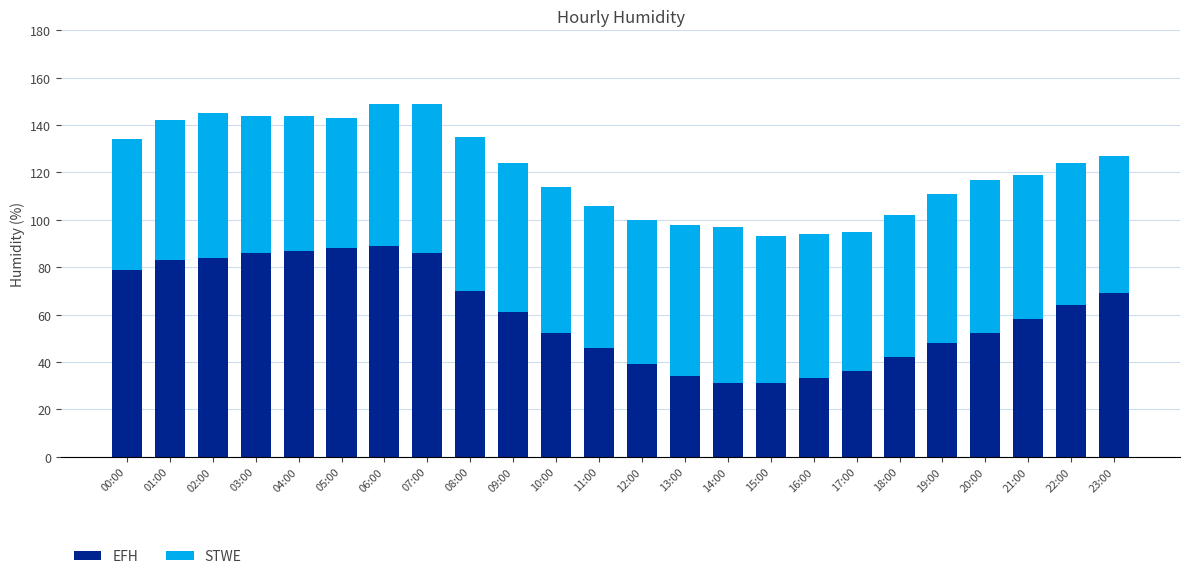

Is it true that EFH equals 61 at 09:00?

True